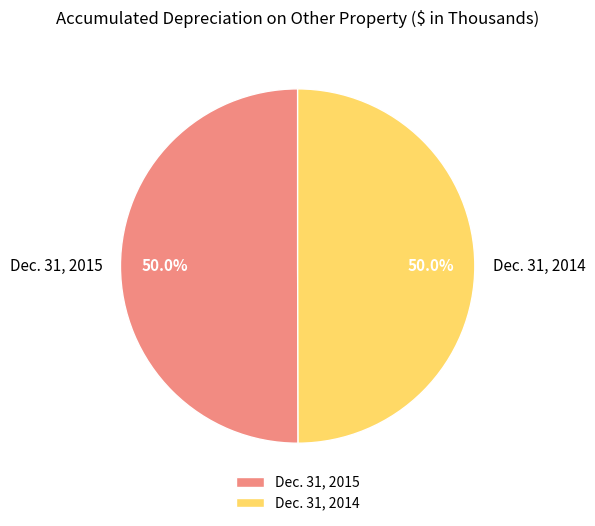

Is the sum of Dec. 31, 2014 and Dec. 31, 2015 greater than half?

Yes